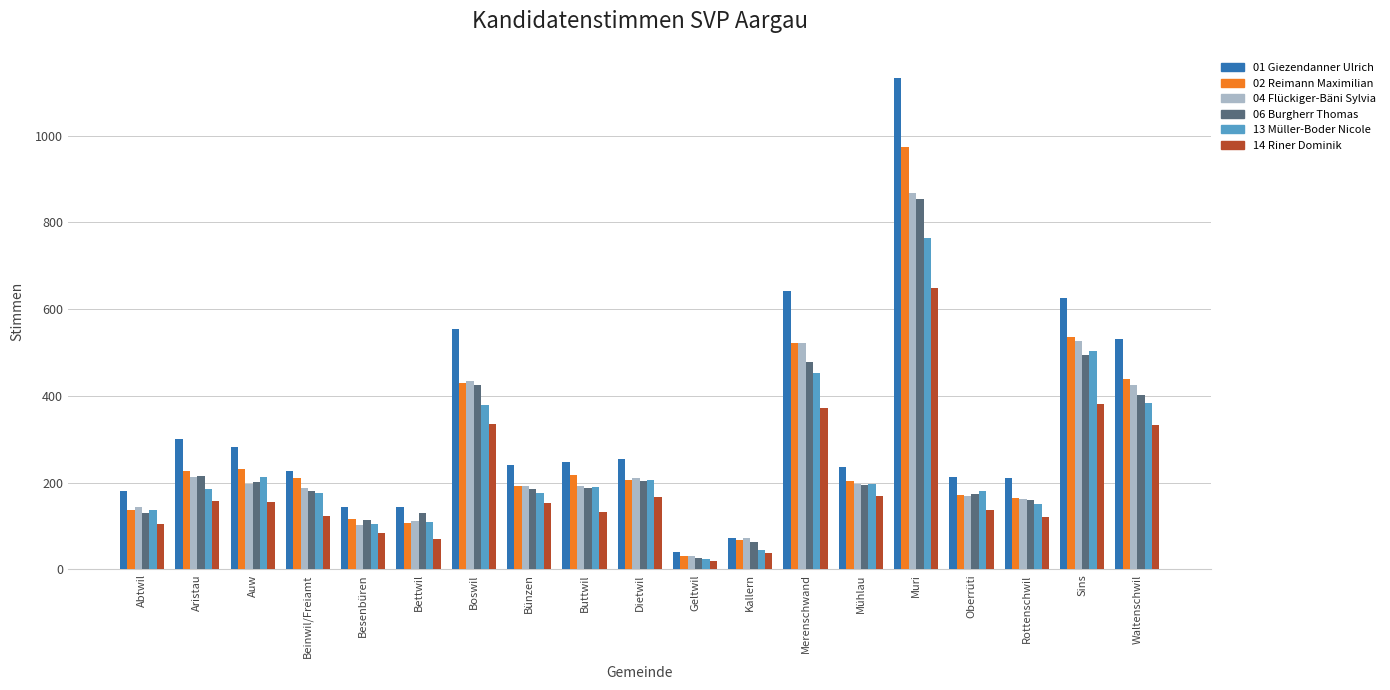

Read the 13 Müller-Boder Nicole value at Abtwil, to the nearest 10.

140